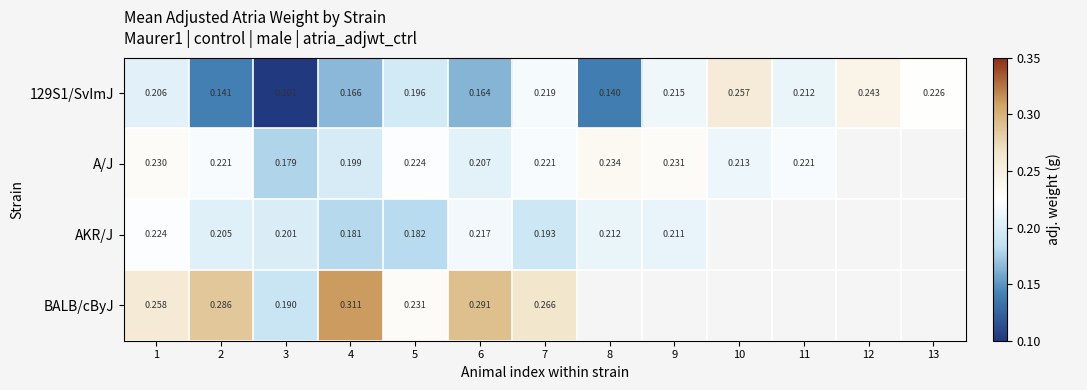

What is the total value across all series at 5?

0.8